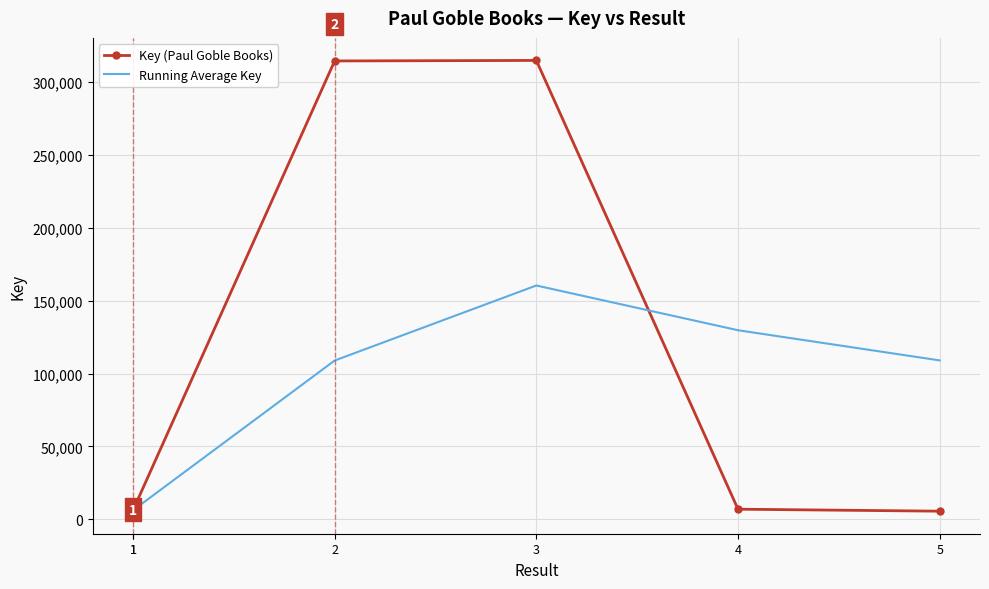

Which category has the highest value in the Running Average Key series?

3